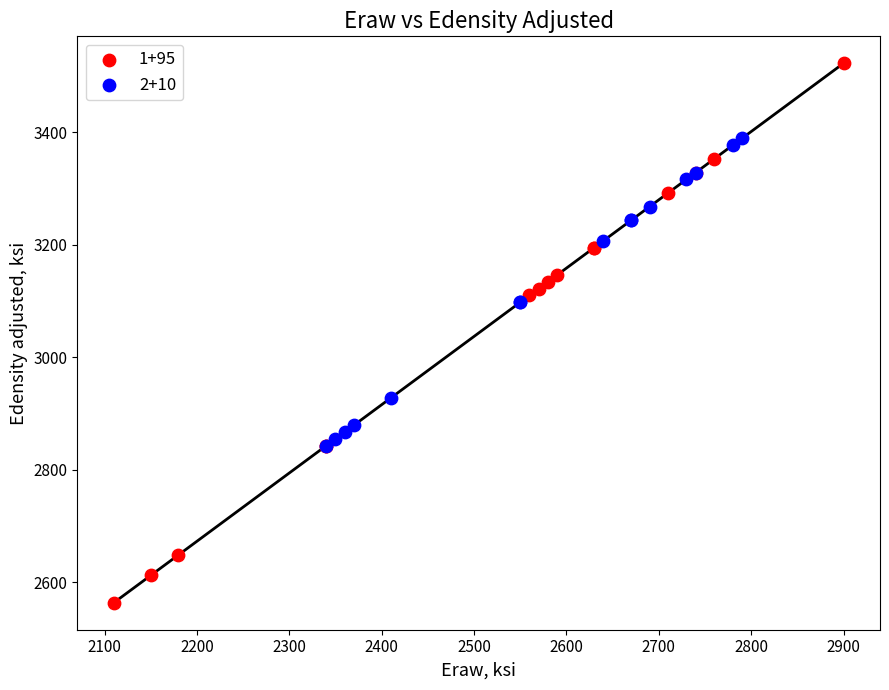

Which series reaches the maximum Y coordinate?

1+95